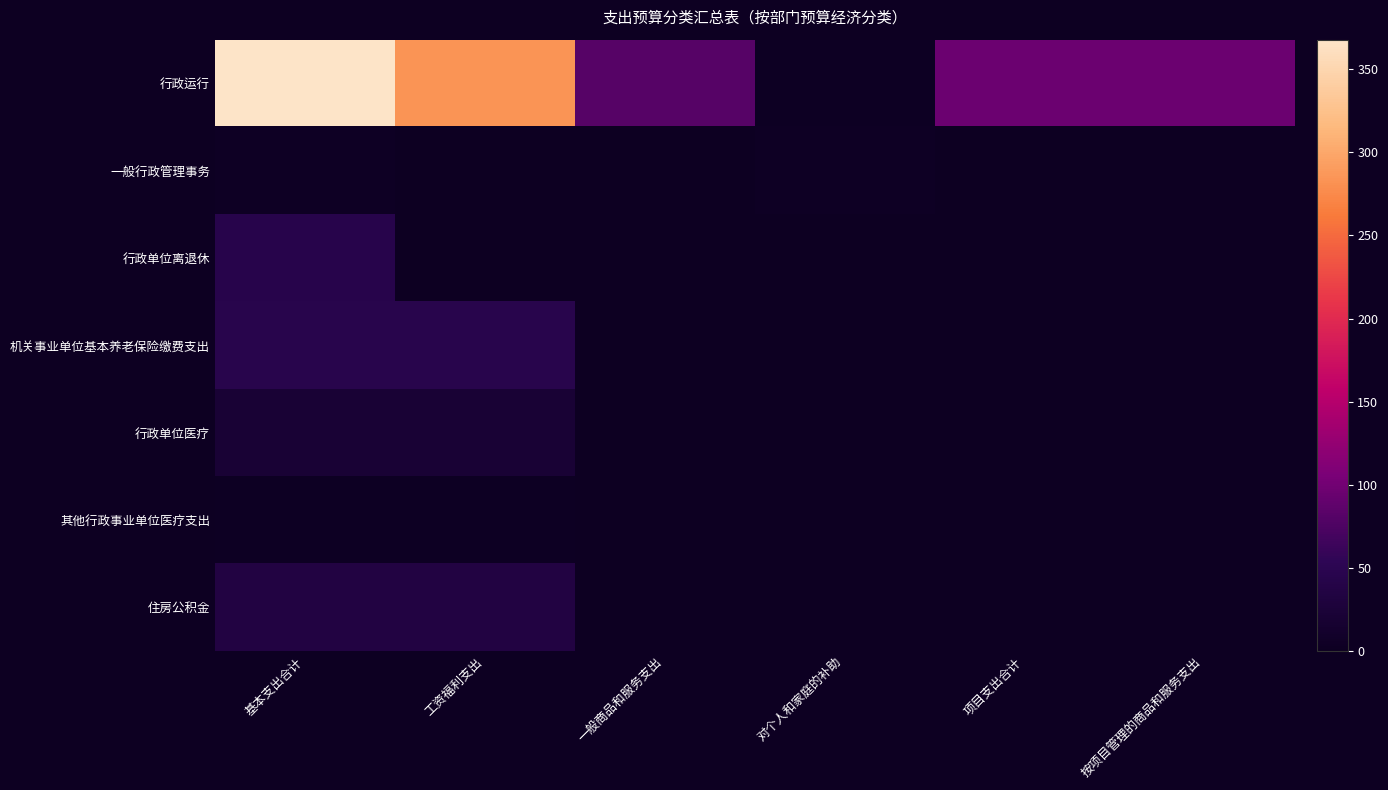

Reading left to right, extract all data points from this chart.

行政运行: 基本支出合计=367.8	工资福利支出=283.8	一般商品和服务支出=81.2	对个人和家庭的补助=2.7	项目支出合计=95.0	按项目管理的商品和服务支出=95.0
一般行政管理事务: 基本支出合计=4.0	工资福利支出=0.0	一般商品和服务支出=0.0	对个人和家庭的补助=4.0	项目支出合计=0.0	按项目管理的商品和服务支出=0.0
行政单位离退休: 基本支出合计=44.5	工资福利支出=0.0	一般商品和服务支出=0.0	对个人和家庭的补助=0.0	项目支出合计=0.0	按项目管理的商品和服务支出=0.0
机关事业单位基本养老保险缴费支出: 基本支出合计=45.8	工资福利支出=45.8	一般商品和服务支出=0.0	对个人和家庭的补助=0.0	项目支出合计=0.0	按项目管理的商品和服务支出=0.0
行政单位医疗: 基本支出合计=21.5	工资福利支出=21.5	一般商品和服务支出=0.0	对个人和家庭的补助=0.0	项目支出合计=0.0	按项目管理的商品和服务支出=0.0
其他行政事业单位医疗支出: 基本支出合计=1.6	工资福利支出=1.6	一般商品和服务支出=0.0	对个人和家庭的补助=0.0	项目支出合计=0.0	按项目管理的商品和服务支出=0.0
住房公积金: 基本支出合计=35.4	工资福利支出=35.4	一般商品和服务支出=0.0	对个人和家庭的补助=0.0	项目支出合计=0.0	按项目管理的商品和服务支出=0.0